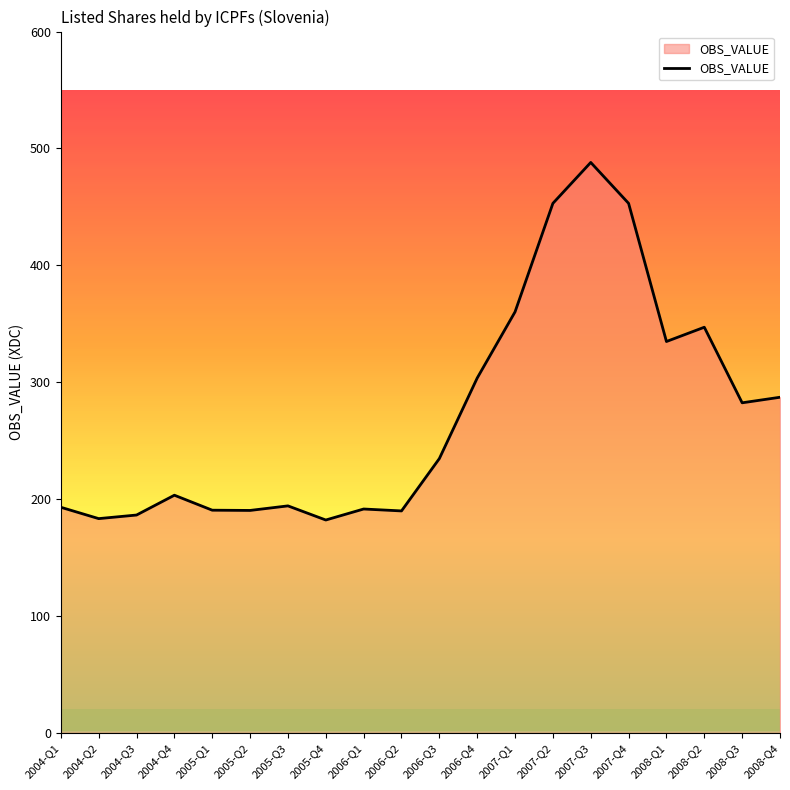

Approximately how many times larger is the value at 2007-Q3 compared to 2004-Q2?

2.7